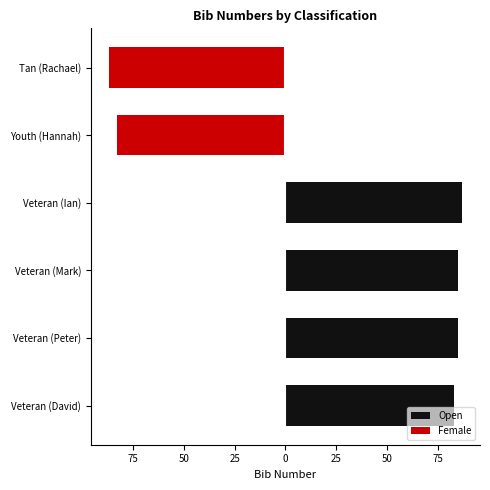

The value at Veteran (David) is 143. True or false?

False